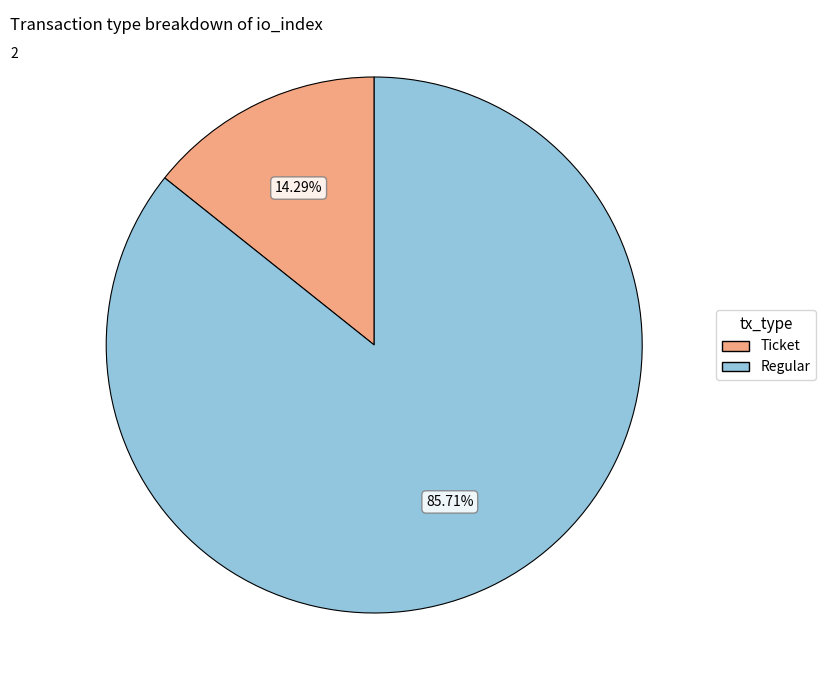

Between Ticket and Regular, which is larger?

Regular